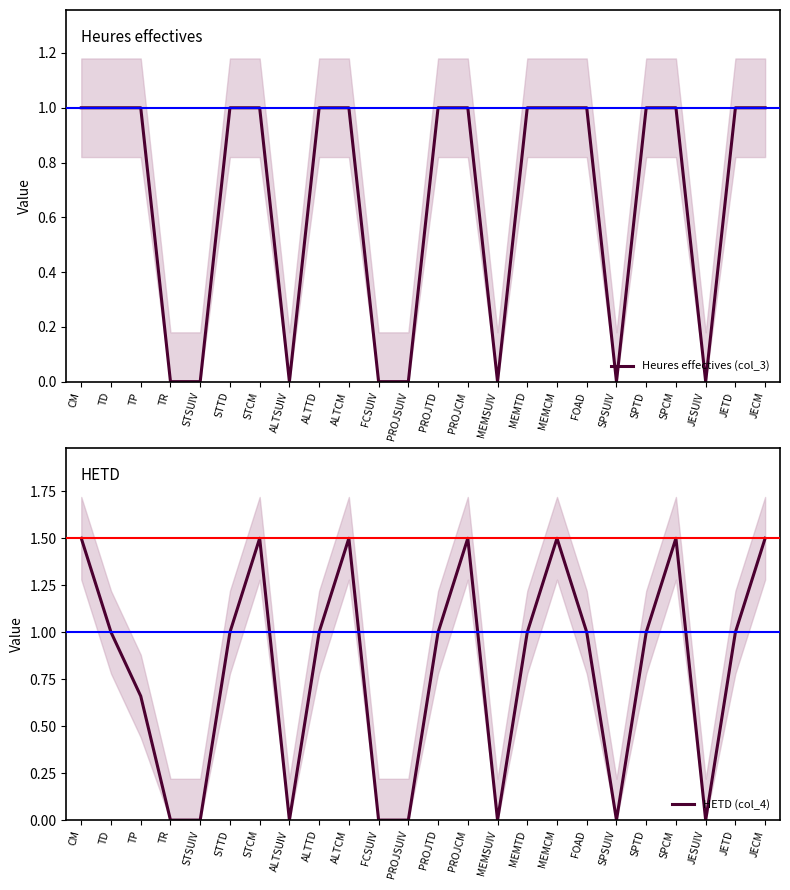

The value of HETD (col_4) at SPTD is 1.0. True or false?

True